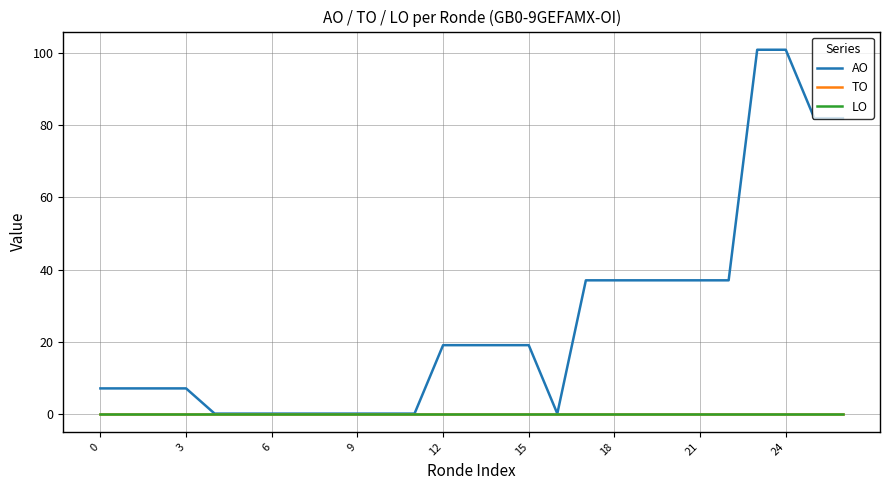

Which series has the largest range (max minus min)?

AO